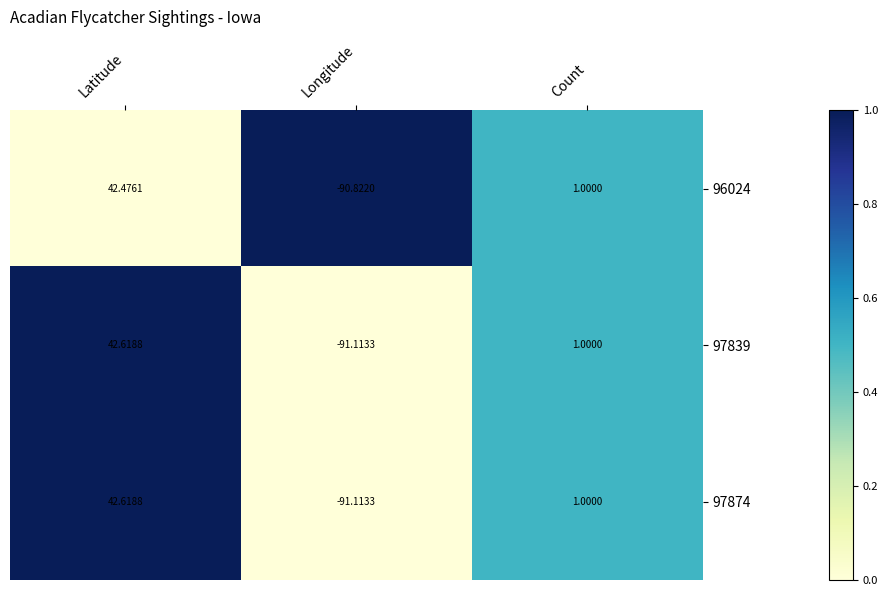

At which label is 97874 closest to -24?

Count